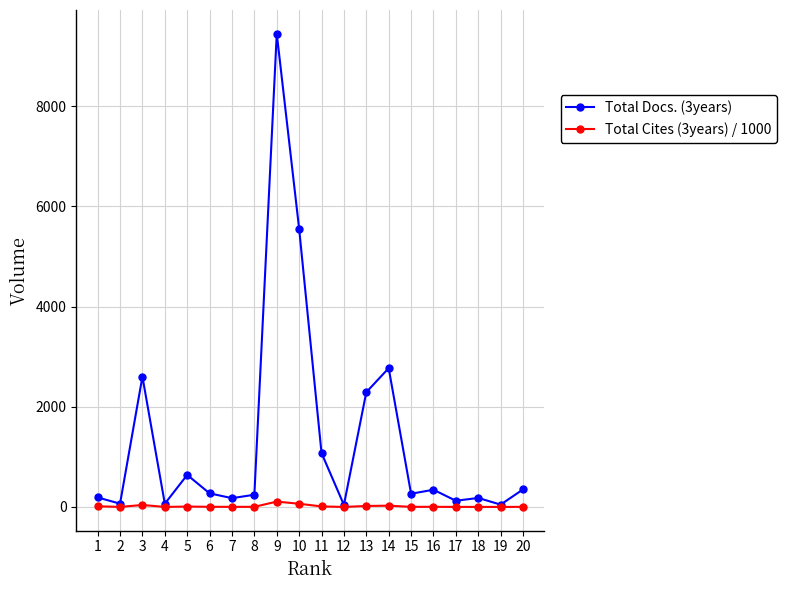

Rank the series by their maximum value, from lowest to highest.

Total Cites (3years) / 1000, Total Docs. (3years)